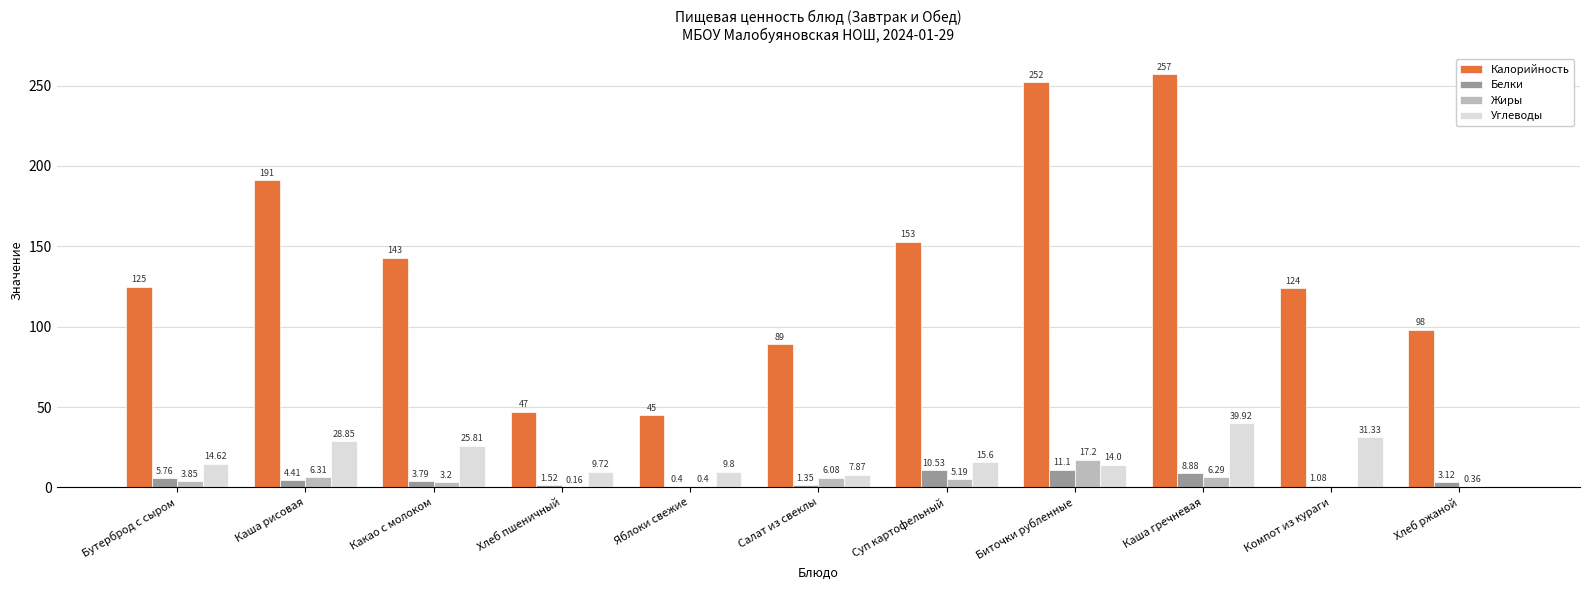

Does the chart contain stacked bars?

No